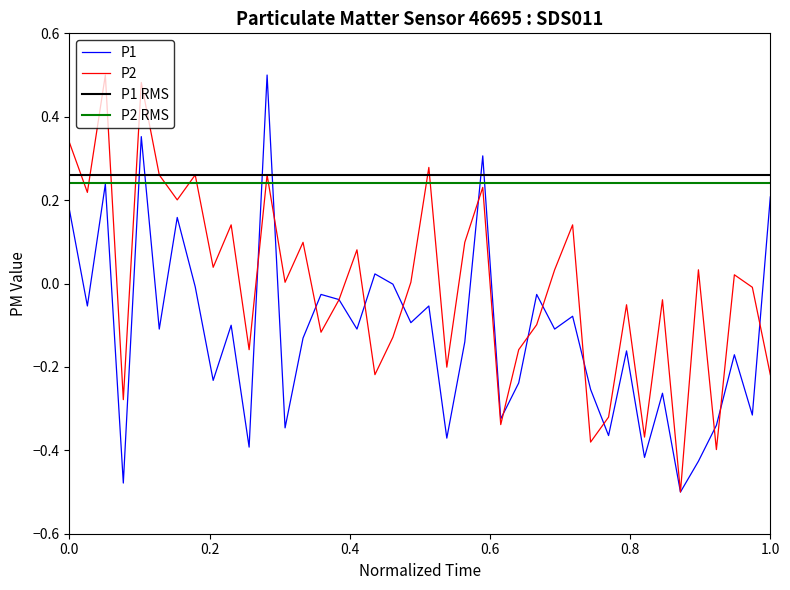

List the series in order of their peak value, highest first.

P1, P2